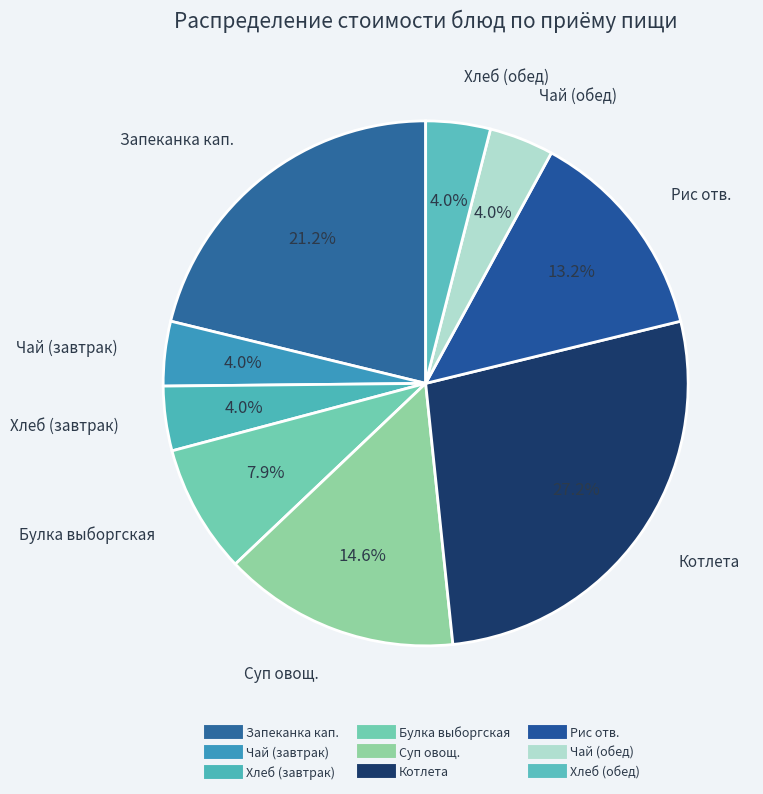

What is the largest slice in the pie chart?

Котлета